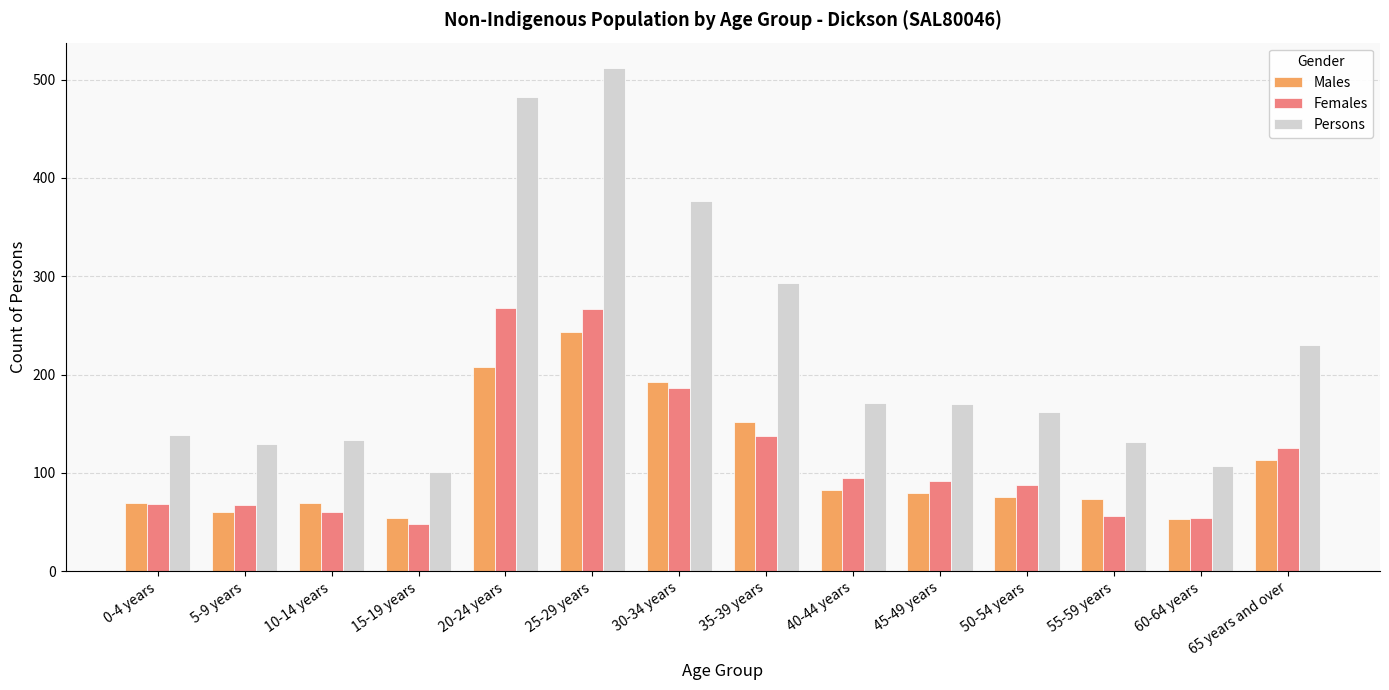

How many groups of bars are there?

14